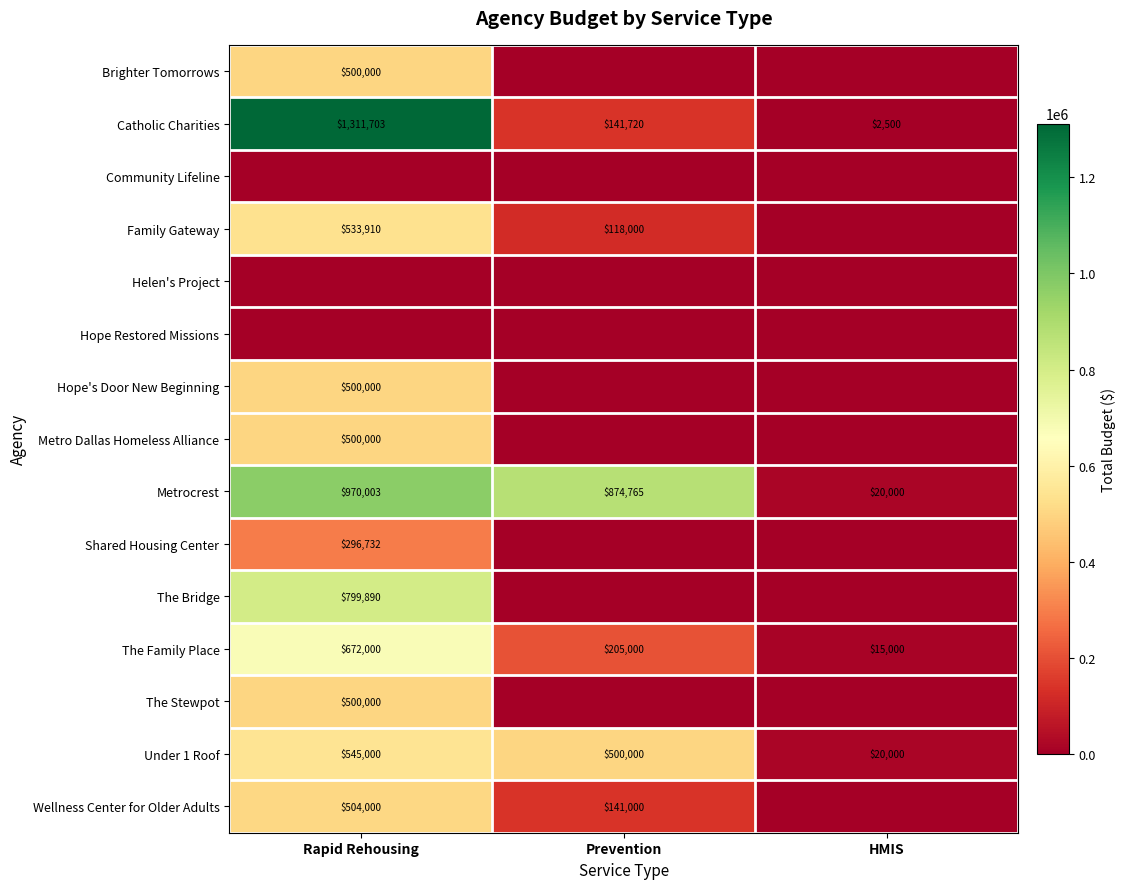

What is the highest value of the Under 1 Roof series?

545000